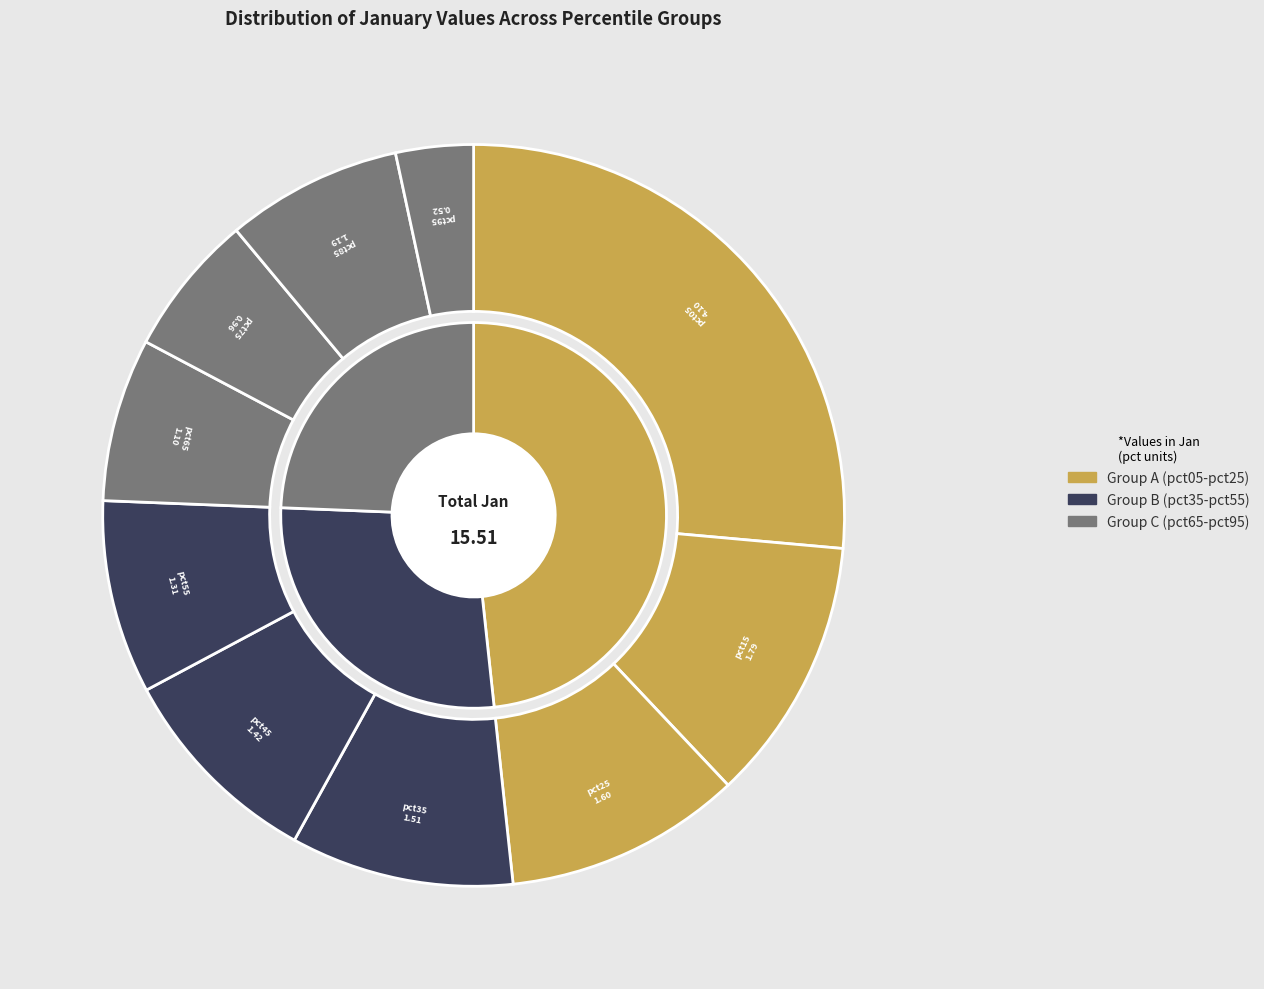

How many segments does this pie chart have?

10